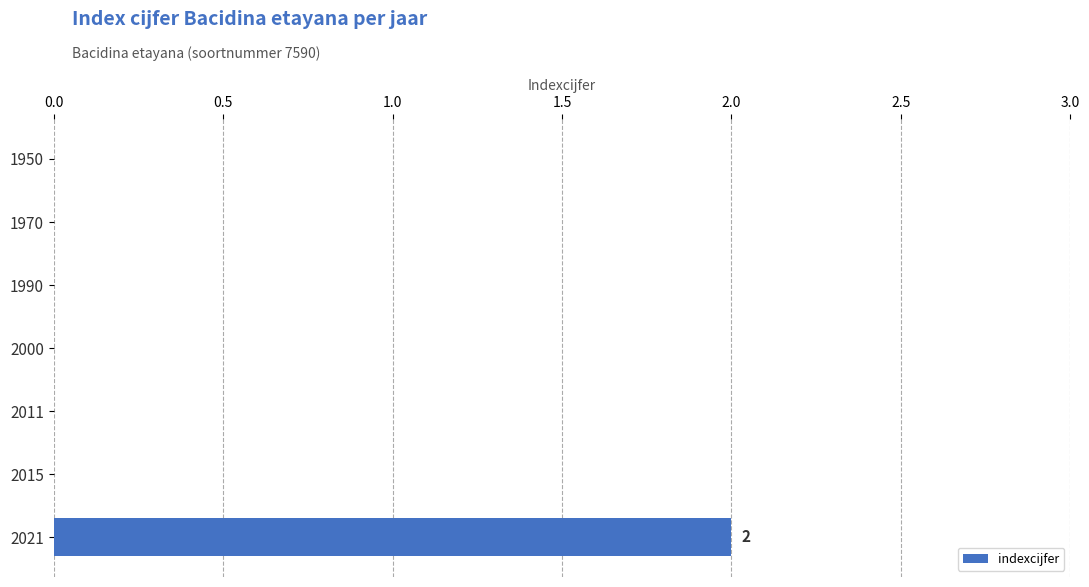

How many data points does each series have?

7